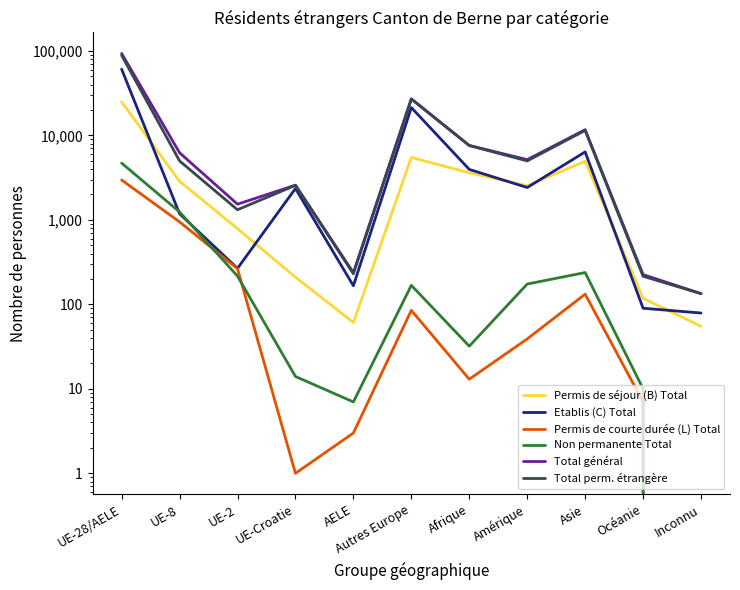

At which category is the sum across all series the highest?

UE-28/AELE